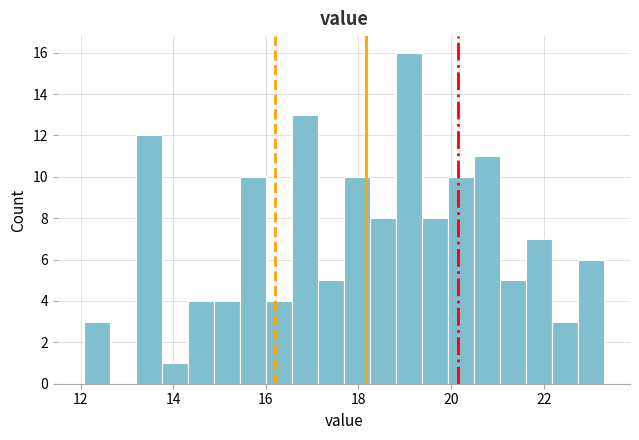

Around what value on the x-axis is the tallest bar? Give the approximate position of its centre, as read against the axis.

19.0